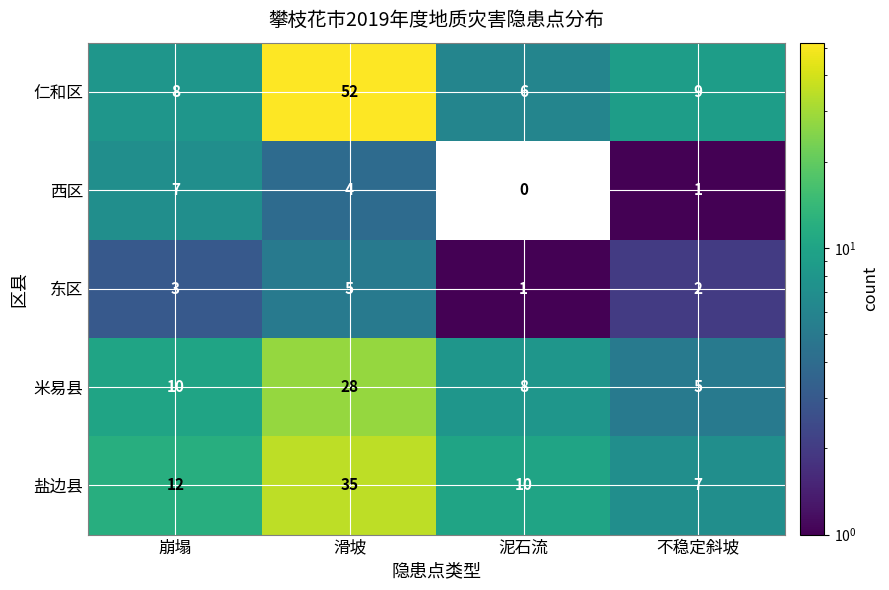

What is the sum of all 米易县 values?

51